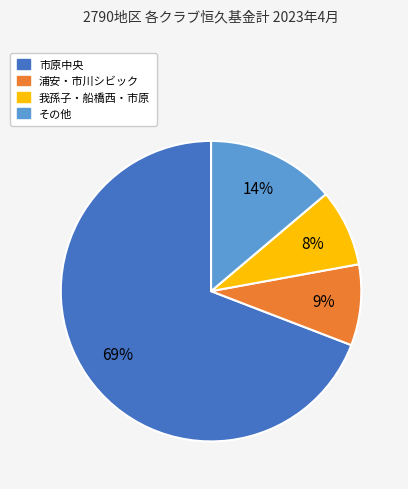

How many slices are in this pie chart?

4